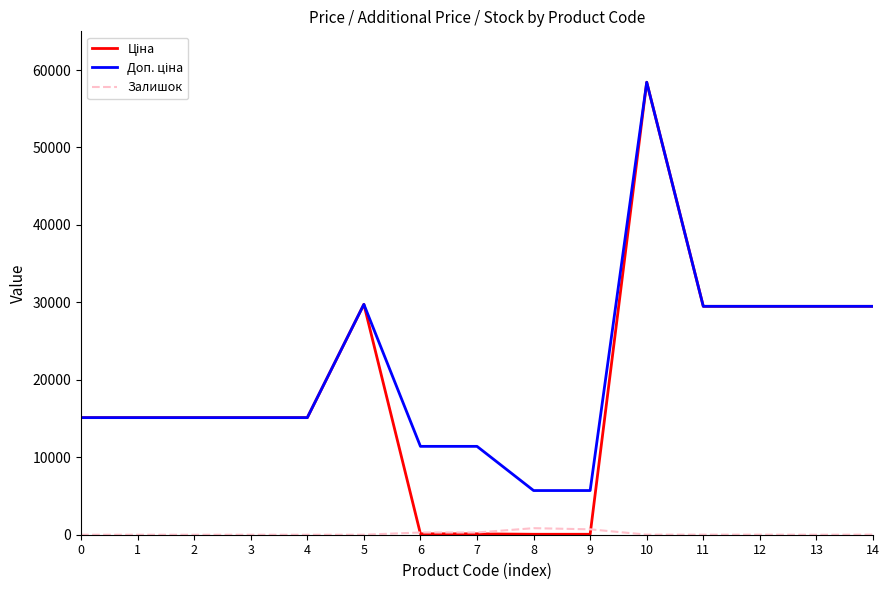

The value of Залишок at 13 is 0.0. True or false?

True